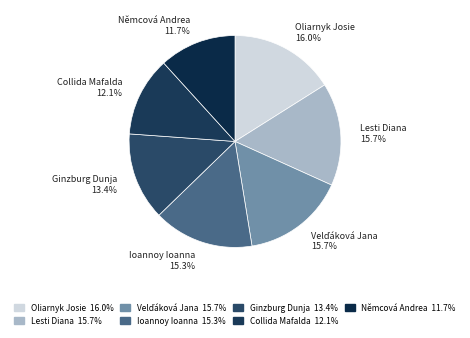

What is the ratio of the value at Lesti Diana 15.7% to the value at Ginzburg Dunja 13.4%?

1.2